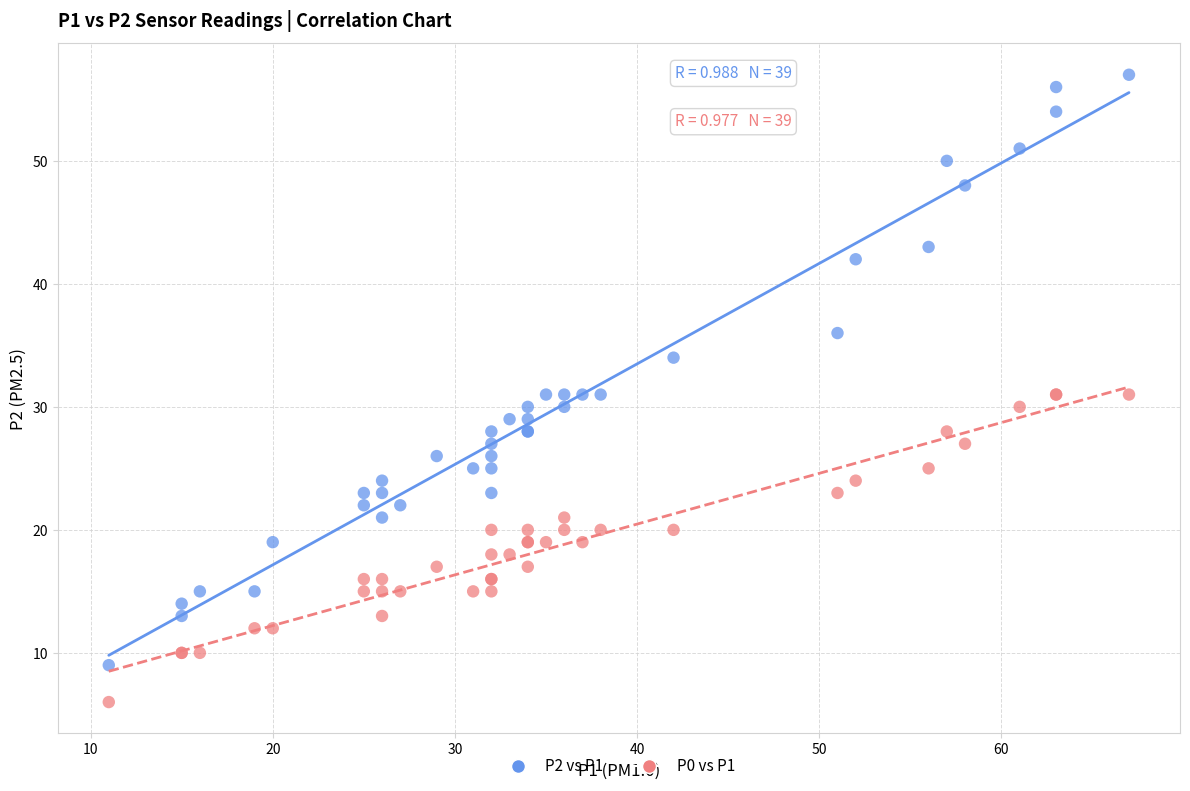

What is the X range (max minus min) for the scatter plot?

56